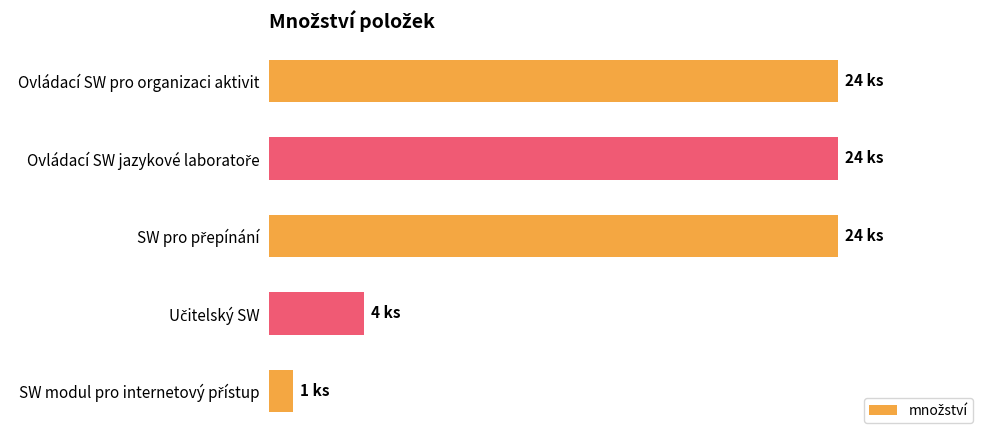

How many distinct data groups are displayed?

1